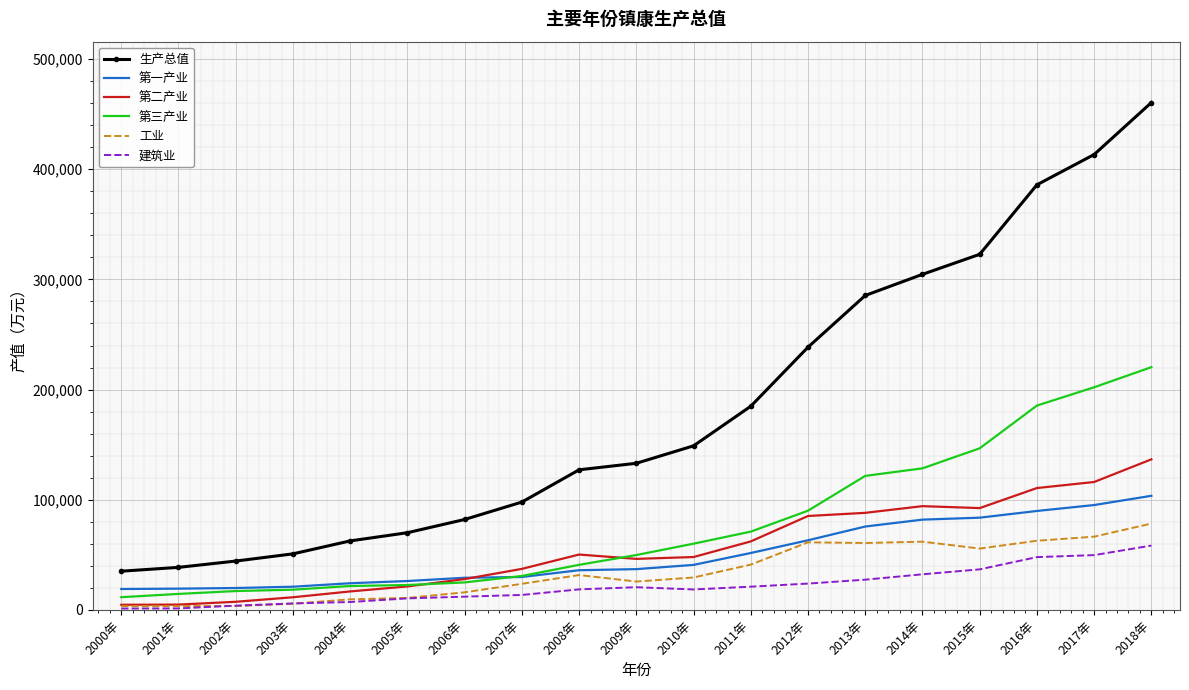

What is the highest value of the 第三产业 series?

220346